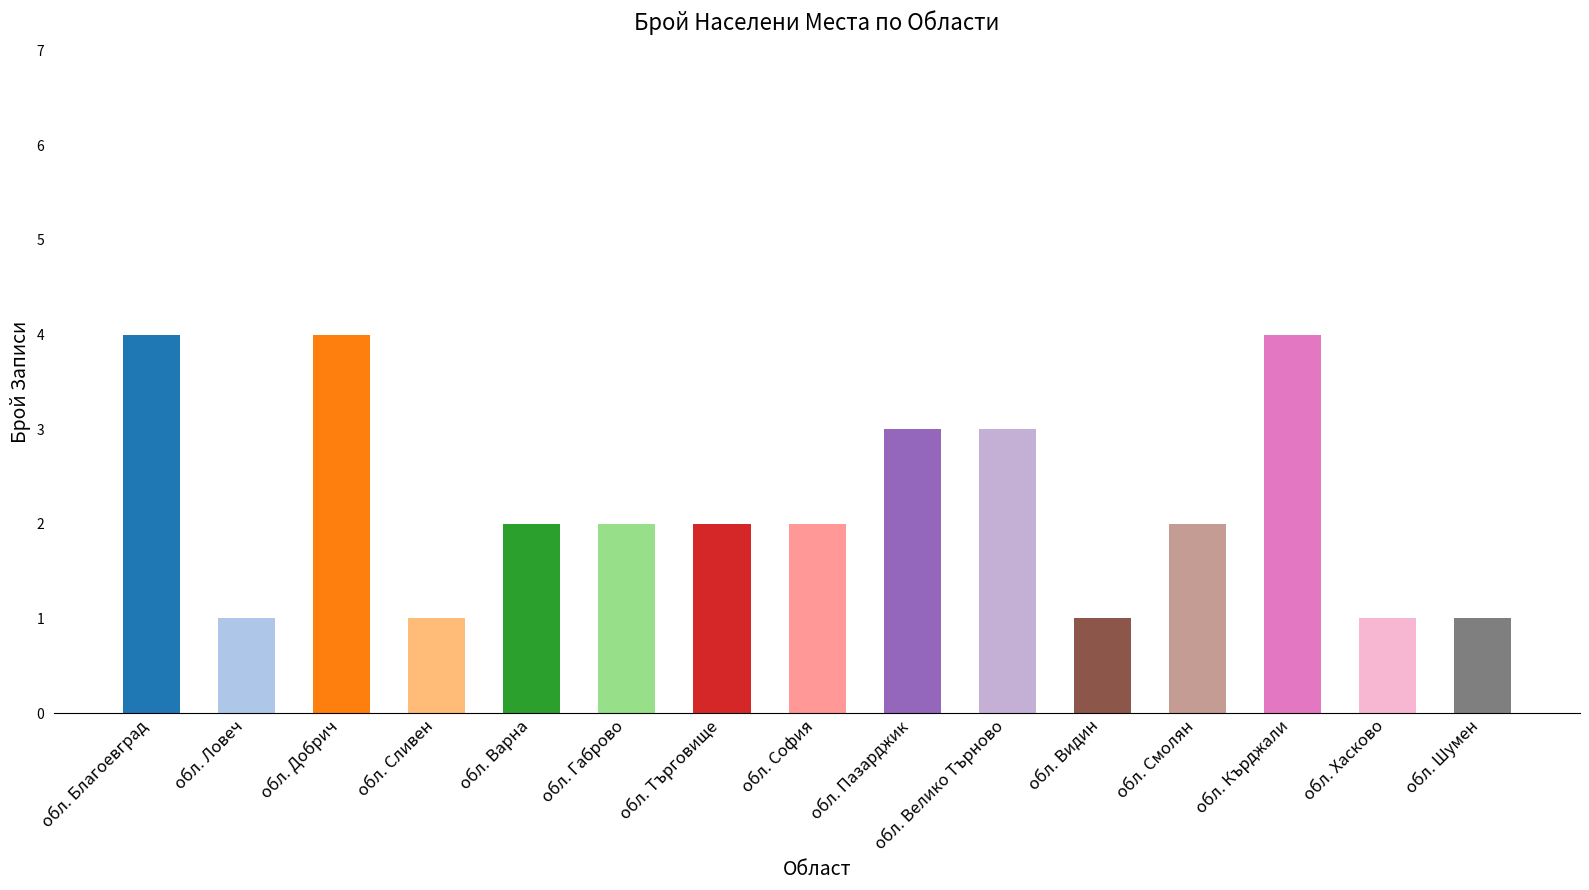

Count the number of categories in the chart.

15